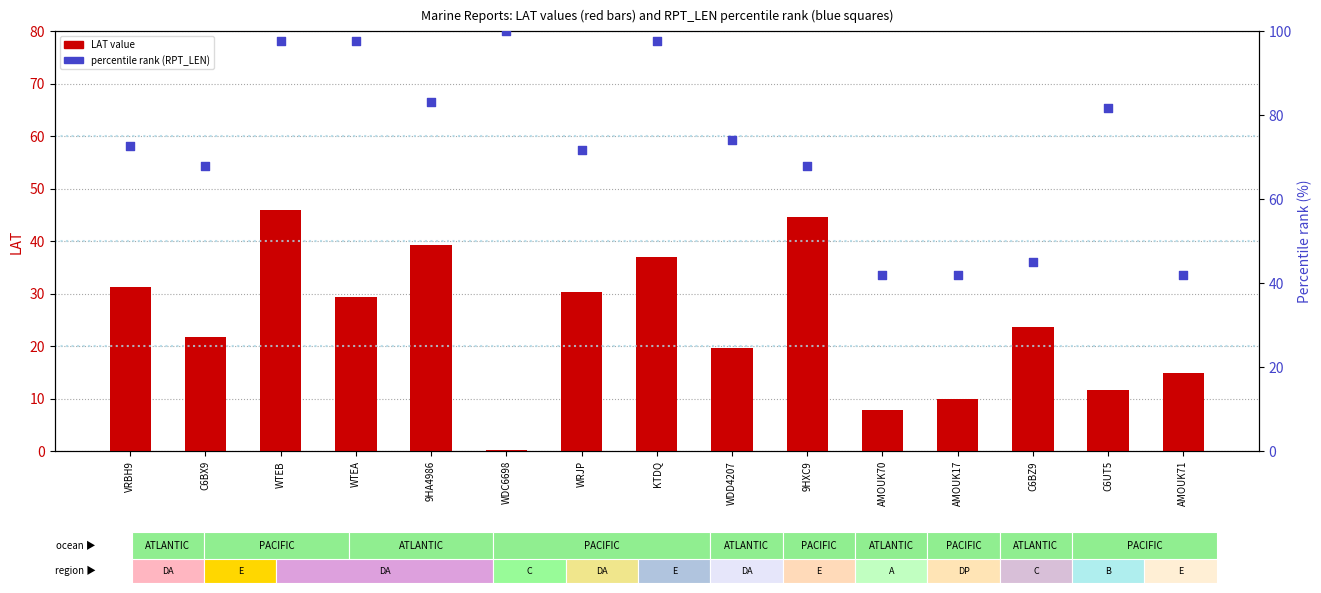

At how many categories does at least one series exceed 78?

6